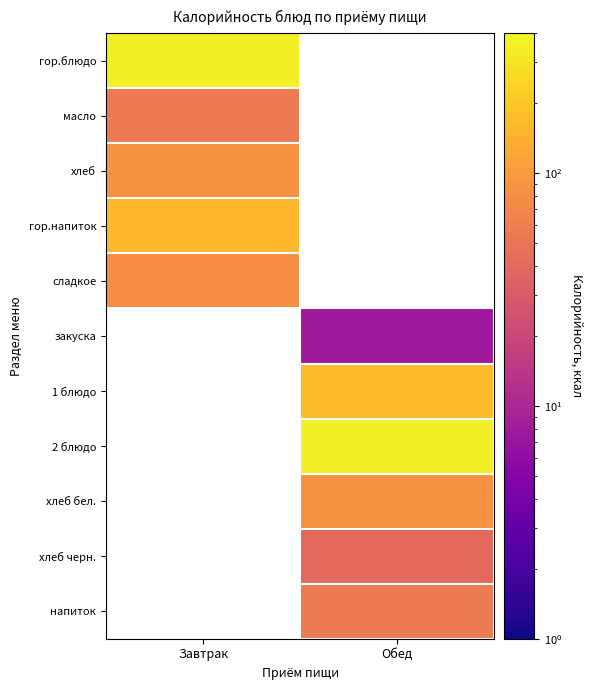

Which category has the highest value in the сладкое series?

Завтрак